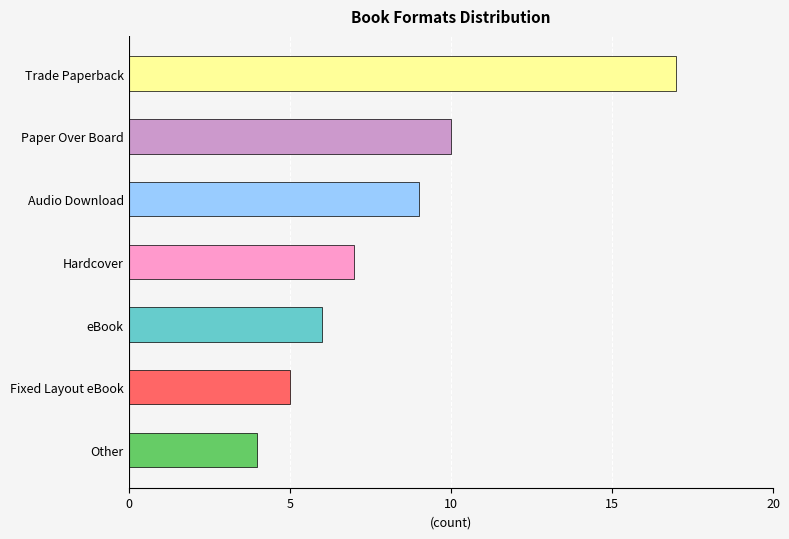

What is the approximate value at Paper Over Board?

10